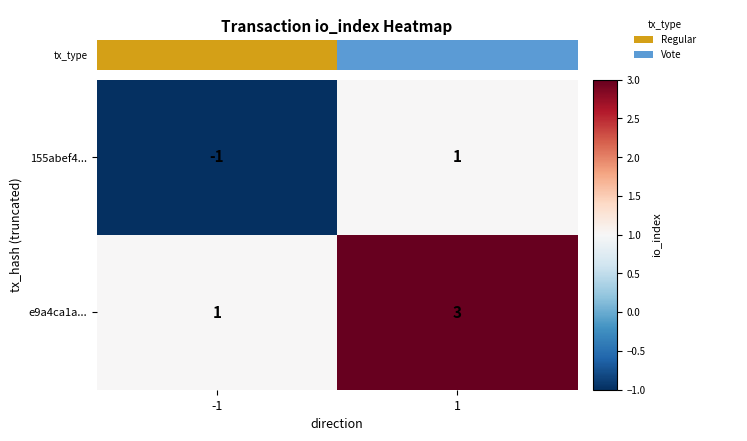

Rank the series by their average value, from lowest to highest.

155abef4..., e9a4ca1a...